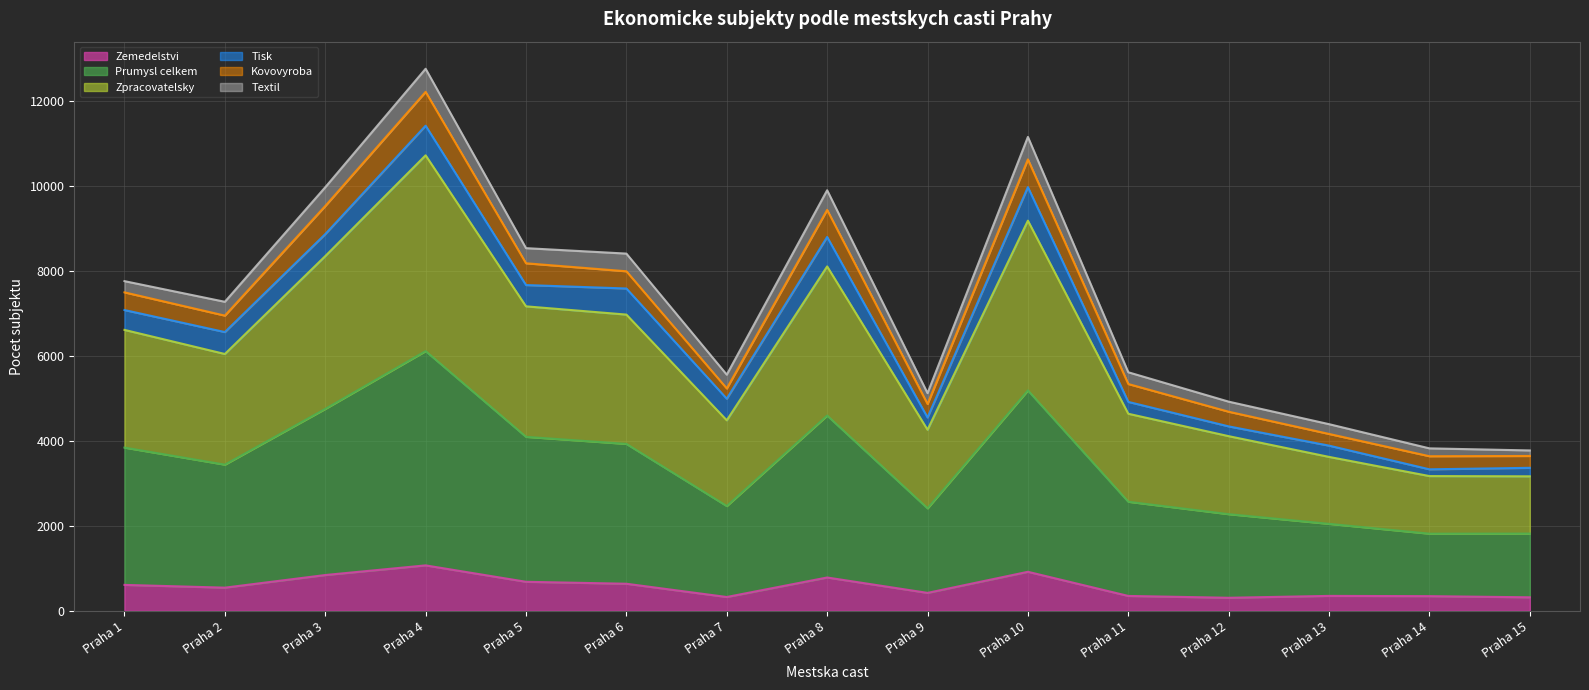

How many interior local peaks does the Zemedelstvi series have?

4